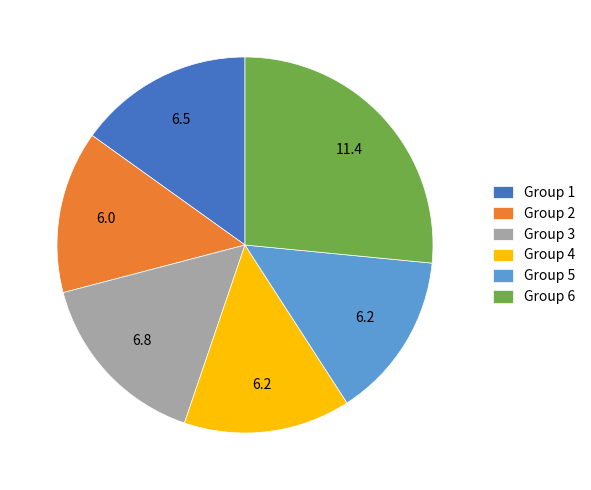

Between Group 1 and Group 2, which is larger?

Group 1